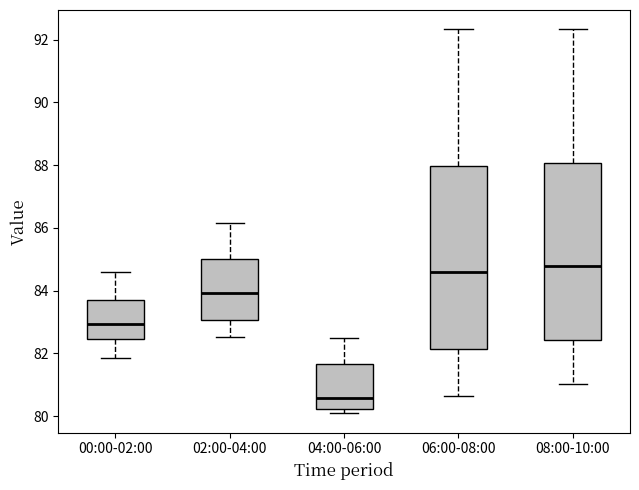

Where is the lower edge of the box for 08:00-10:00 on the y-axis? The values are not printed on the chart, so give them approximately, as read against the axis.

82.4